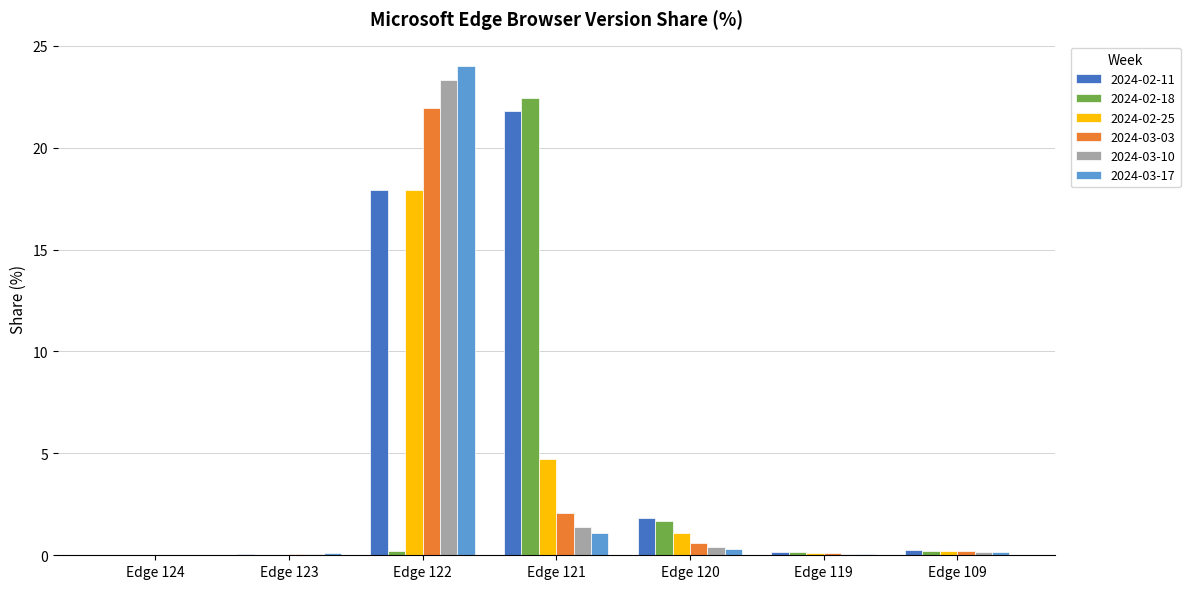

What is the greatest value displayed?

24.0